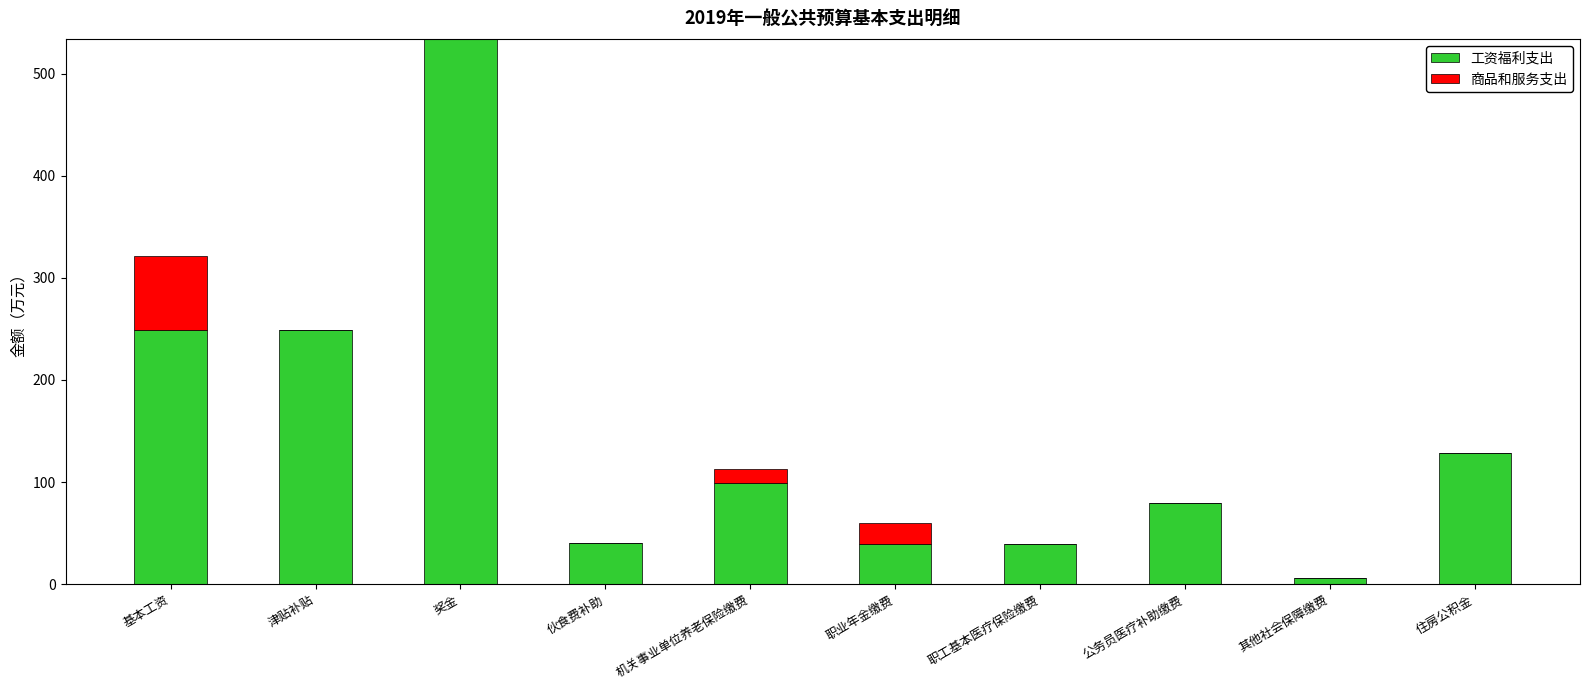

What is the highest value of the 工资福利支出 series?

534.3